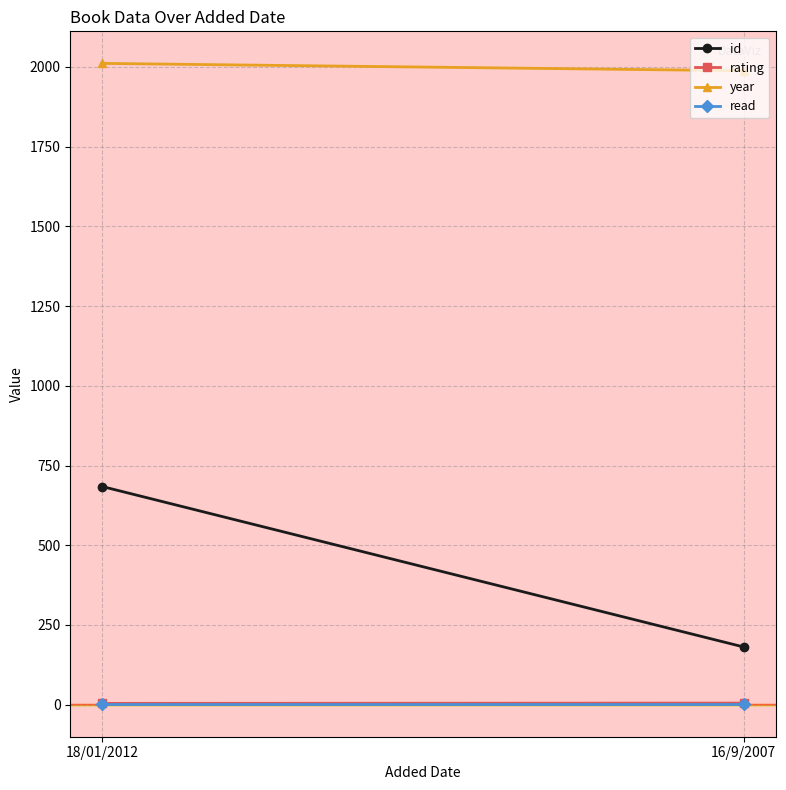

What is the sum of all rating values?

9